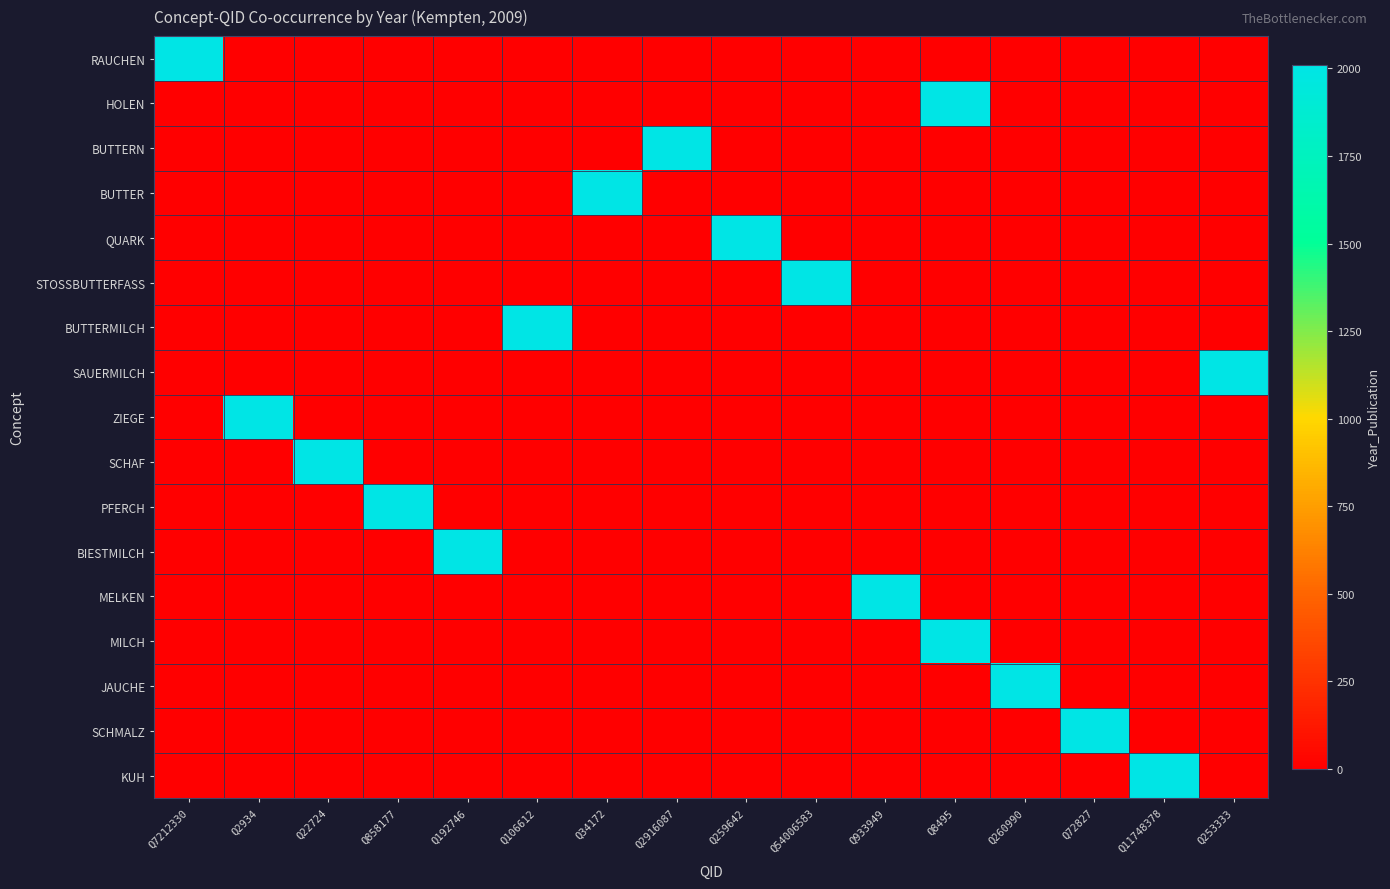

How many data points does each series have?

16